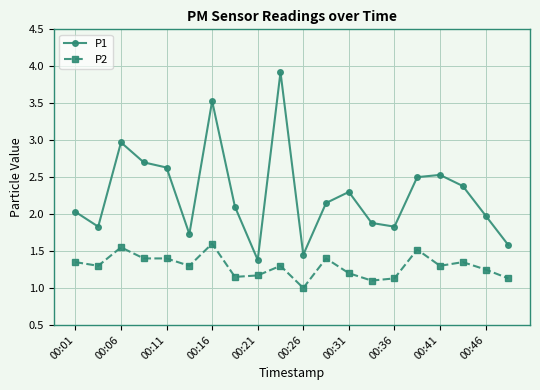

What is the difference between the maximum and minimum values in the P2 series?

0.6